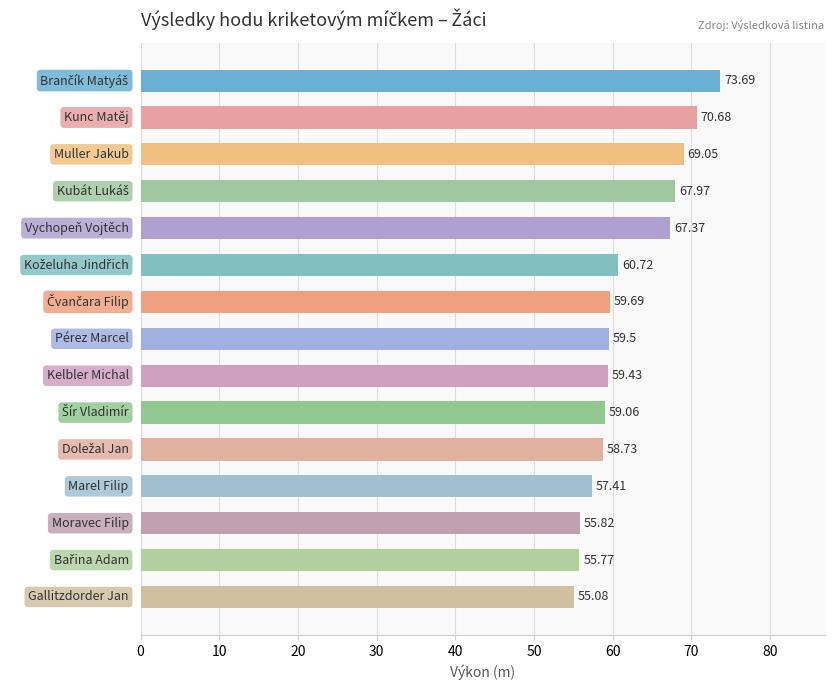

What is the difference between the maximum and minimum values?

18.6